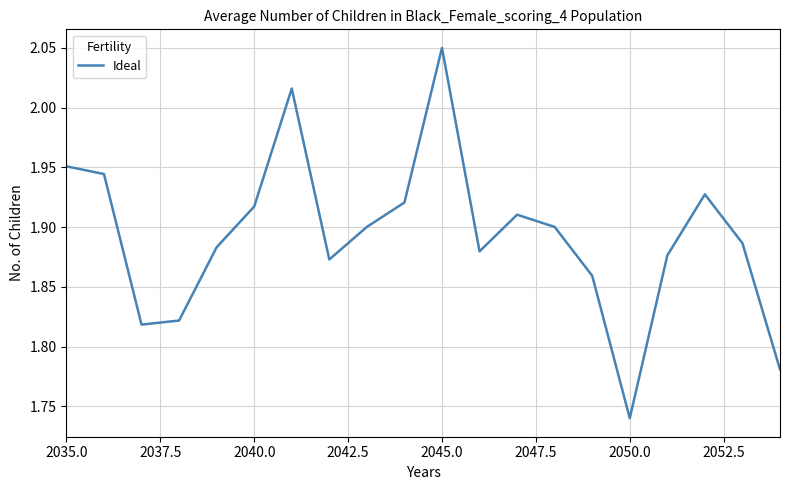

What is the difference between the maximum and minimum values?

0.3